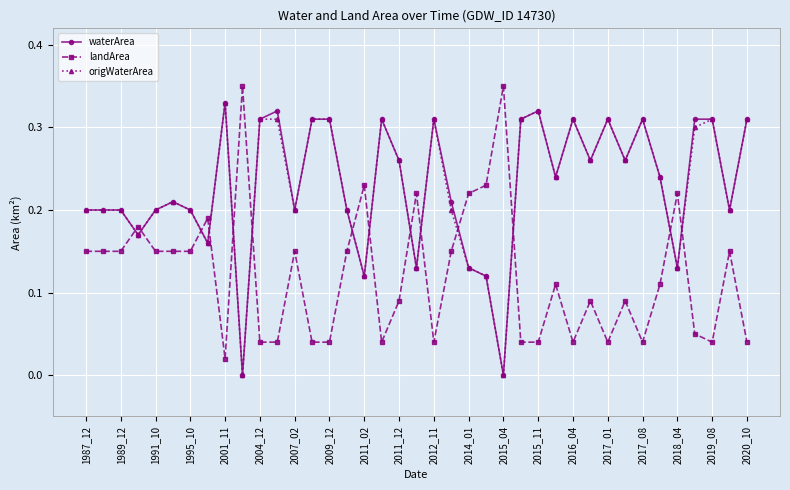

True or false: origWaterArea has more than 0 points higher than both neighbors.

True